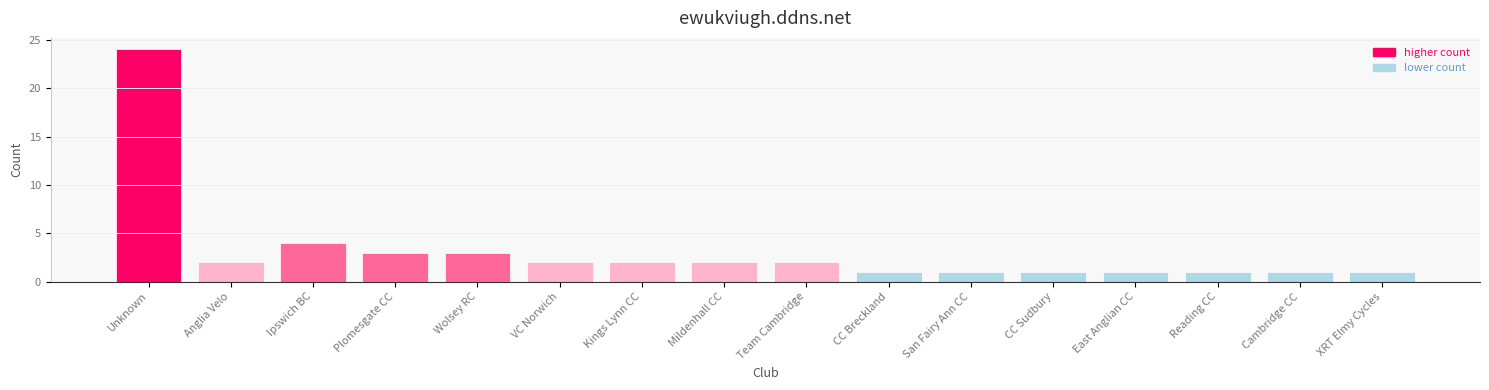

Reading right to left, transcribe all the data shown in this chart.

1	1	1	1	1	1	1	2	2	2	2	3	3	4	2	24